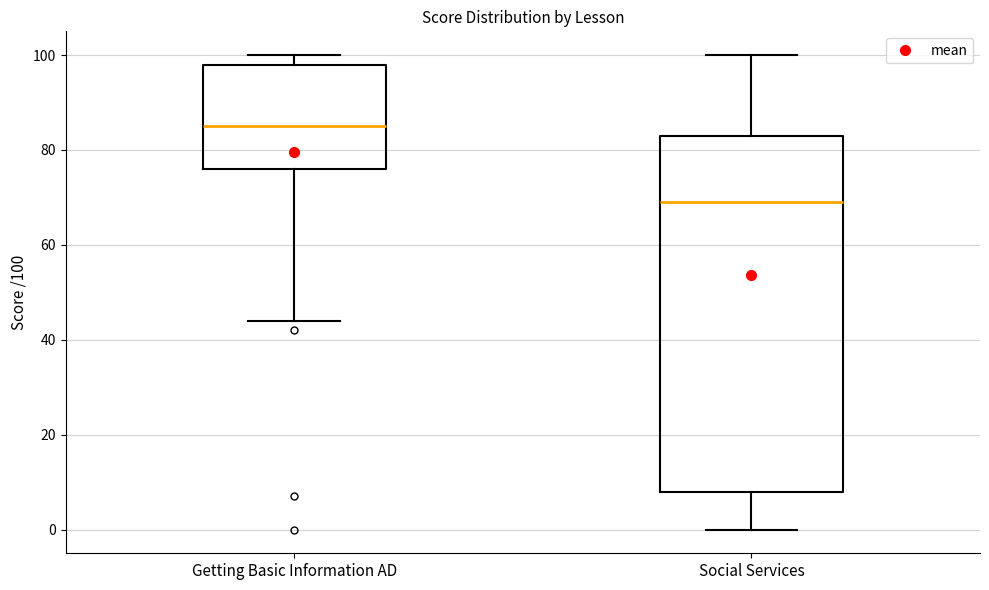

Where does the lower whisker of the box for Social Services end on the y-axis? The values are not printed on the chart, so give them approximately, as read against the axis.

0